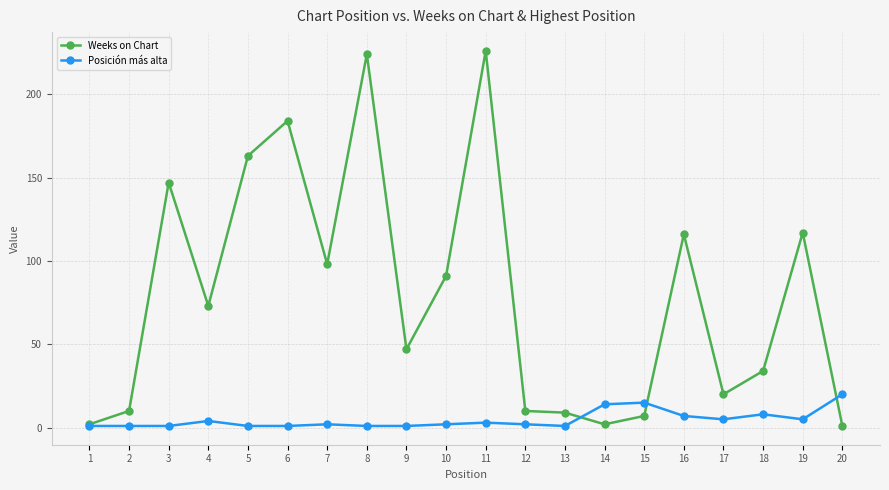

What is the average value of the Weeks on Chart series?

79